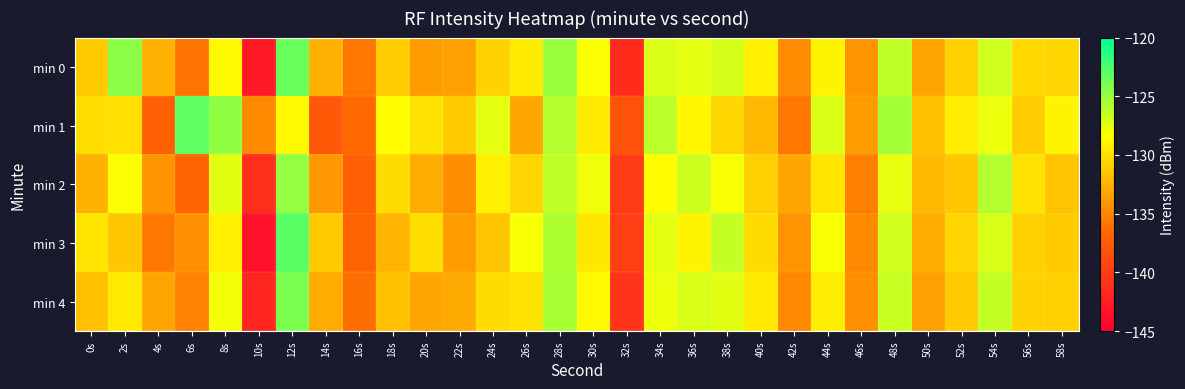

Reading right to left, list all the values displayed in this chart.

min 0: 58s=-130.5	56s=-130.4	54s=-126.8	52s=-130.9	50s=-133.2	48s=-126.3	46s=-134.1	44s=-129.0	42s=-134.6	40s=-129.1	38s=-127.0	36s=-127.4	34s=-127.2	32s=-141.3	30s=-128.3	28s=-125.0	26s=-129.5	24s=-130.7	22s=-133.5	20s=-133.7	18s=-131.1	16s=-135.8	14s=-132.6	12s=-123.4	10s=-142.8	8s=-128.6	6s=-135.9	4s=-132.5	2s=-124.6	0s=-131.1
min 1: 58s=-128.9	56s=-131.1	54s=-127.8	52s=-129.3	50s=-131.7	48s=-125.4	46s=-133.6	44s=-127.2	42s=-135.8	40s=-132.3	38s=-130.5	36s=-128.7	34s=-126.1	32s=-138.2	30s=-129.4	28s=-125.9	26s=-133.1	24s=-127.5	22s=-131.2	20s=-129.8	18s=-128.5	16s=-136.5	14s=-137.7	12s=-128.6	10s=-134.7	8s=-124.8	6s=-123.1	4s=-137.1	2s=-130.0	0s=-130.1
min 2: 58s=-131.6	56s=-129.8	54s=-125.9	52s=-131.4	50s=-132.1	48s=-127.6	46s=-135.3	44s=-129.7	42s=-133.2	40s=-130.9	38s=-128.2	36s=-126.7	34s=-128.4	32s=-140.1	30s=-127.9	28s=-126.3	26s=-130.6	24s=-129.1	22s=-134.5	20s=-132.8	18s=-130.2	16s=-137.1	14s=-133.9	12s=-124.8	10s=-141.2	8s=-127.4	6s=-136.7	4s=-134.1	2s=-128.3	0s=-132.5
min 3: 58s=-131.2	56s=-130.9	54s=-127.1	52s=-130.6	50s=-132.8	48s=-126.9	46s=-134.7	44s=-128.2	42s=-134.1	40s=-130.3	38s=-126.4	36s=-128.9	34s=-127.5	32s=-139.8	30s=-129.6	28s=-125.7	26s=-128.2	24s=-131.5	22s=-133.7	20s=-130.1	18s=-132.4	16s=-136.8	14s=-131.2	12s=-122.9	10s=-143.5	8s=-129.1	6s=-134.3	4s=-135.6	2s=-131.4	0s=-129.7
min 4: 58s=-130.9	56s=-130.7	54s=-126.4	52s=-131.2	50s=-133.5	48s=-126.6	46s=-134.4	44s=-129.3	42s=-134.8	40s=-129.5	38s=-127.4	36s=-127.1	34s=-127.8	32s=-140.7	30s=-128.6	28s=-125.5	26s=-129.8	24s=-130.3	22s=-132.9	20s=-133.1	18s=-131.7	16s=-136.2	14s=-132.8	12s=-124.1	10s=-141.9	8s=-128.0	6s=-135.1	4s=-133.2	2s=-129.5	0s=-131.8